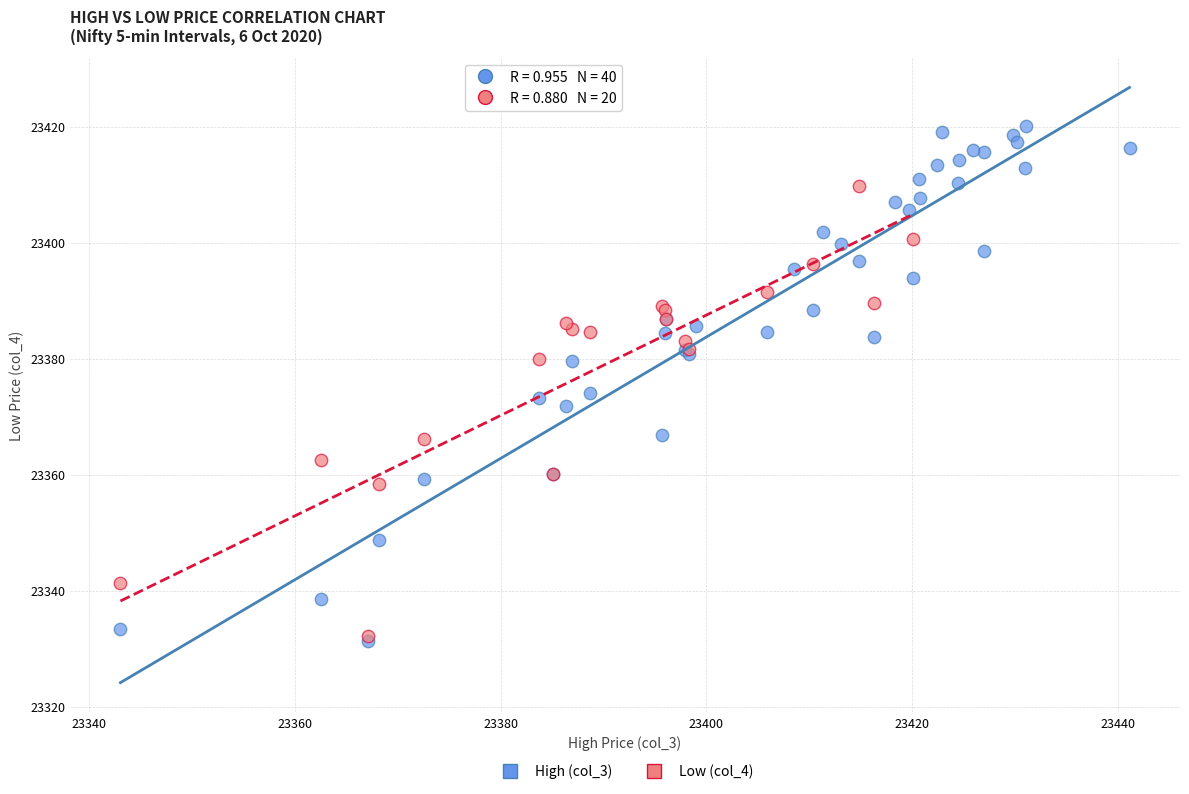

Which series has the largest Y range (max minus min)?

High (col_3)